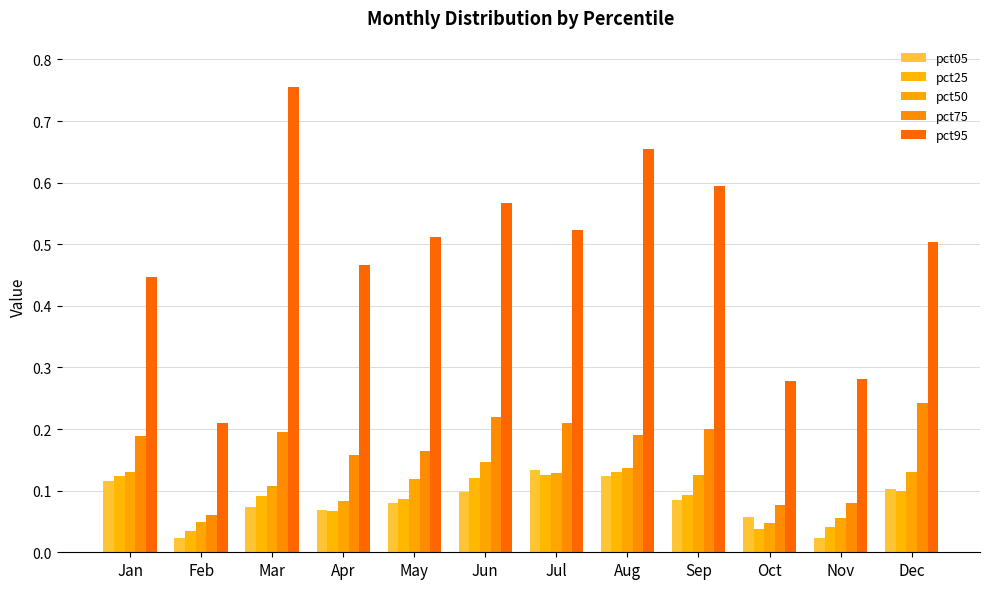

Between Apr and Oct, which series saw the biggest shift?

pct95